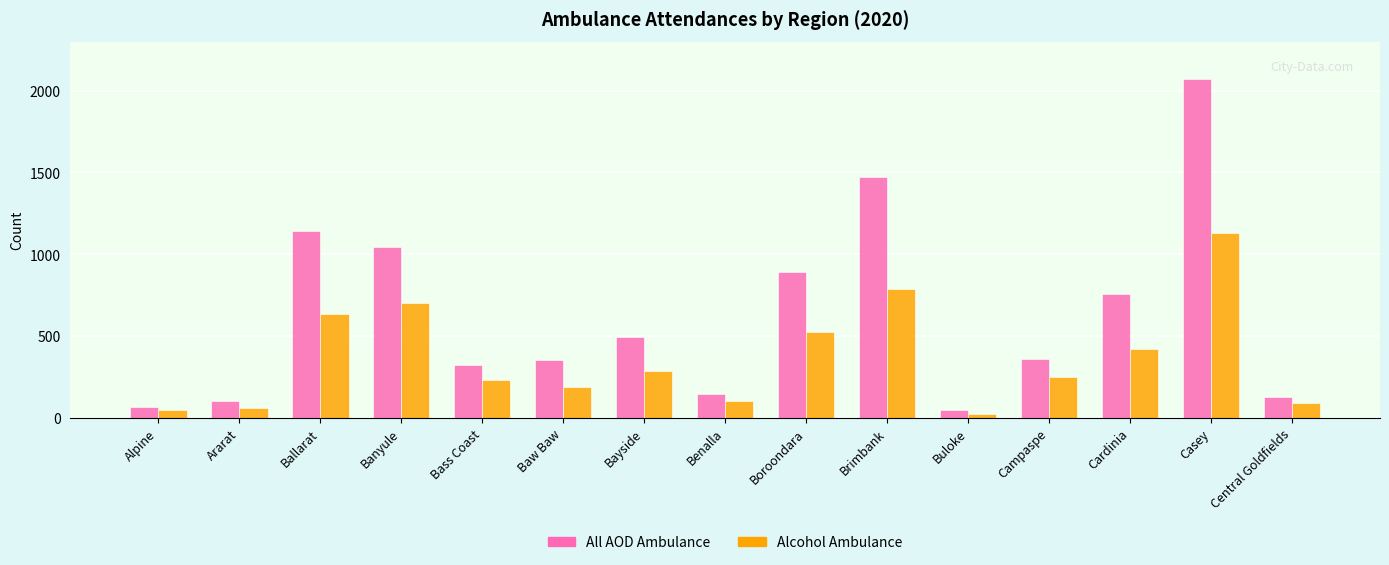

At how many categories does at least one series exceed 400?

7